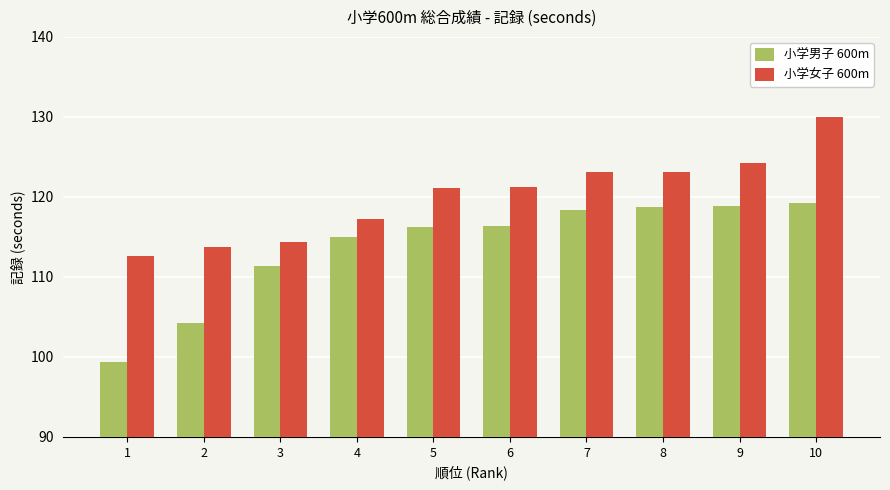

How many groups of bars are there?

10